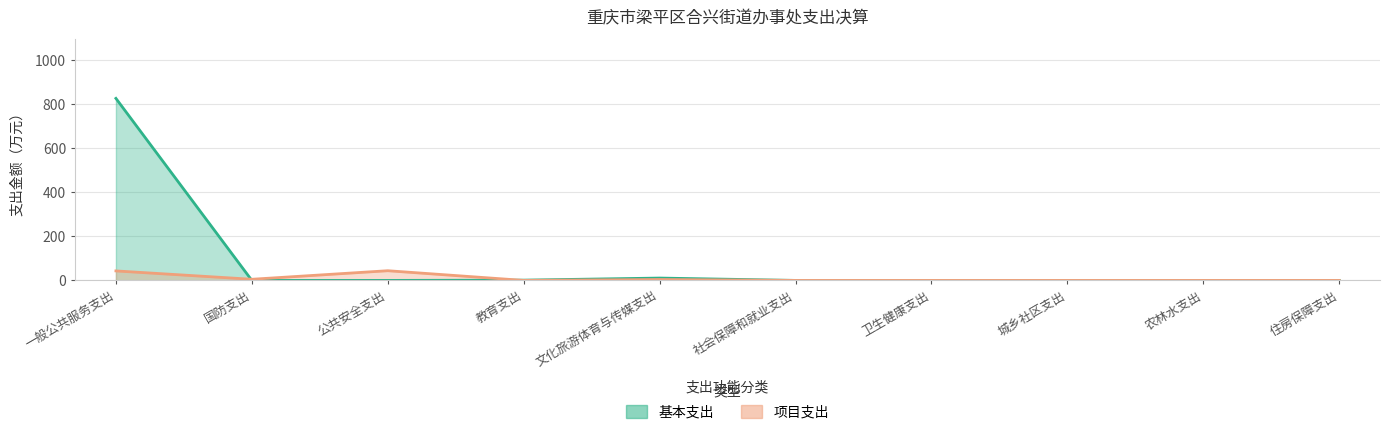

Reading right to left, extract all data points from this chart.

基本支出: 0.0	0.0	0.0	0.0	0.0	10.6	1.2	0.0	0.0	824.9
项目支出: 0.0	0.0	0.0	0.0	0.0	4.1	0.0	43.9	5.1	43.0